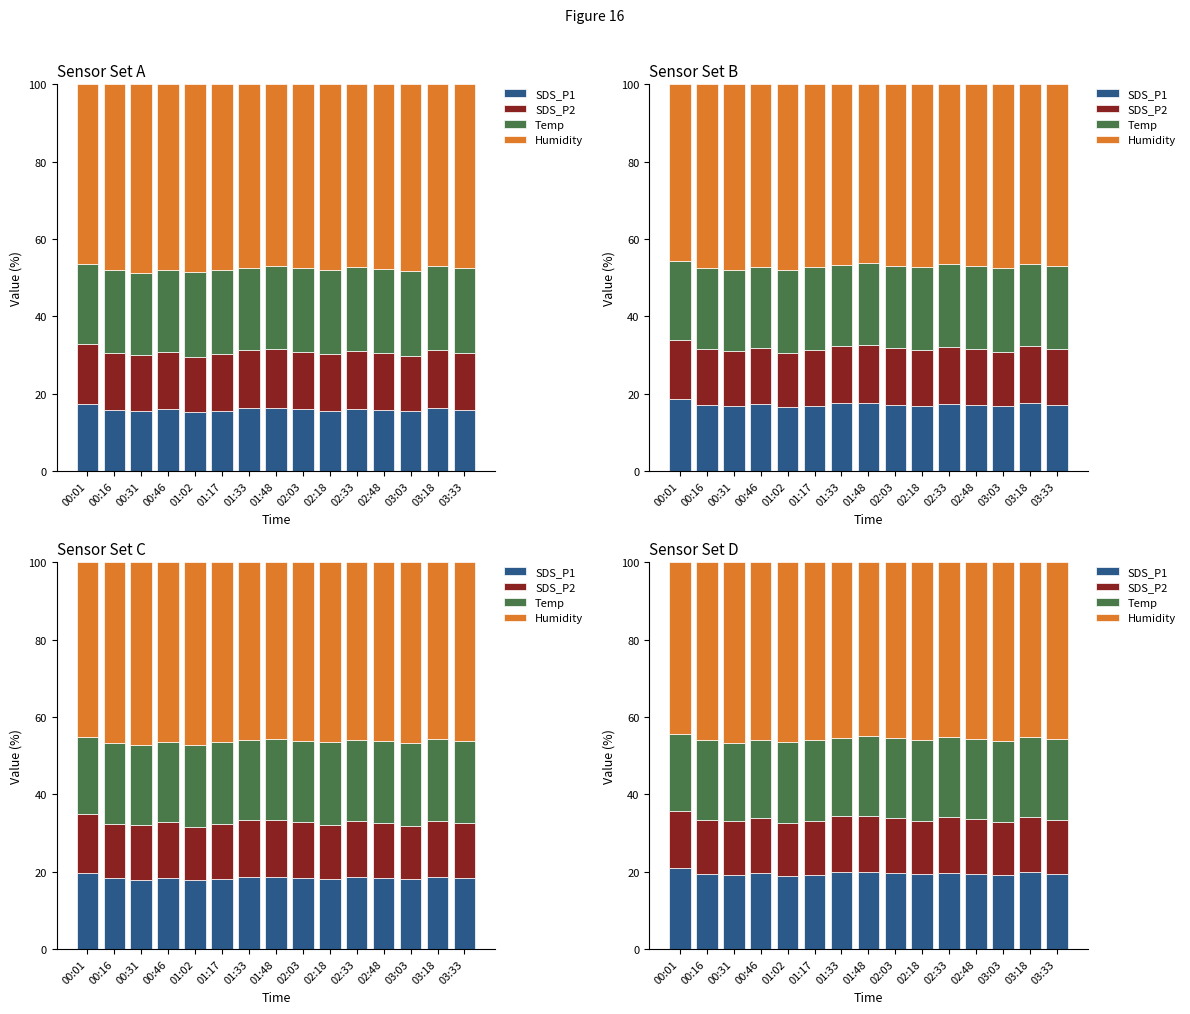

Which series has the largest range (max minus min)?

Humidity